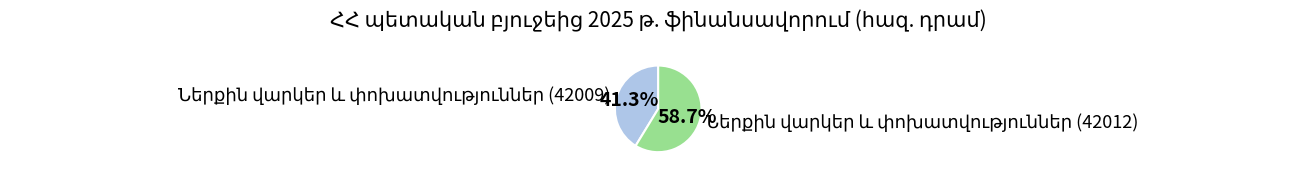

Is there any slice that represents more than half of the pie?

Yes